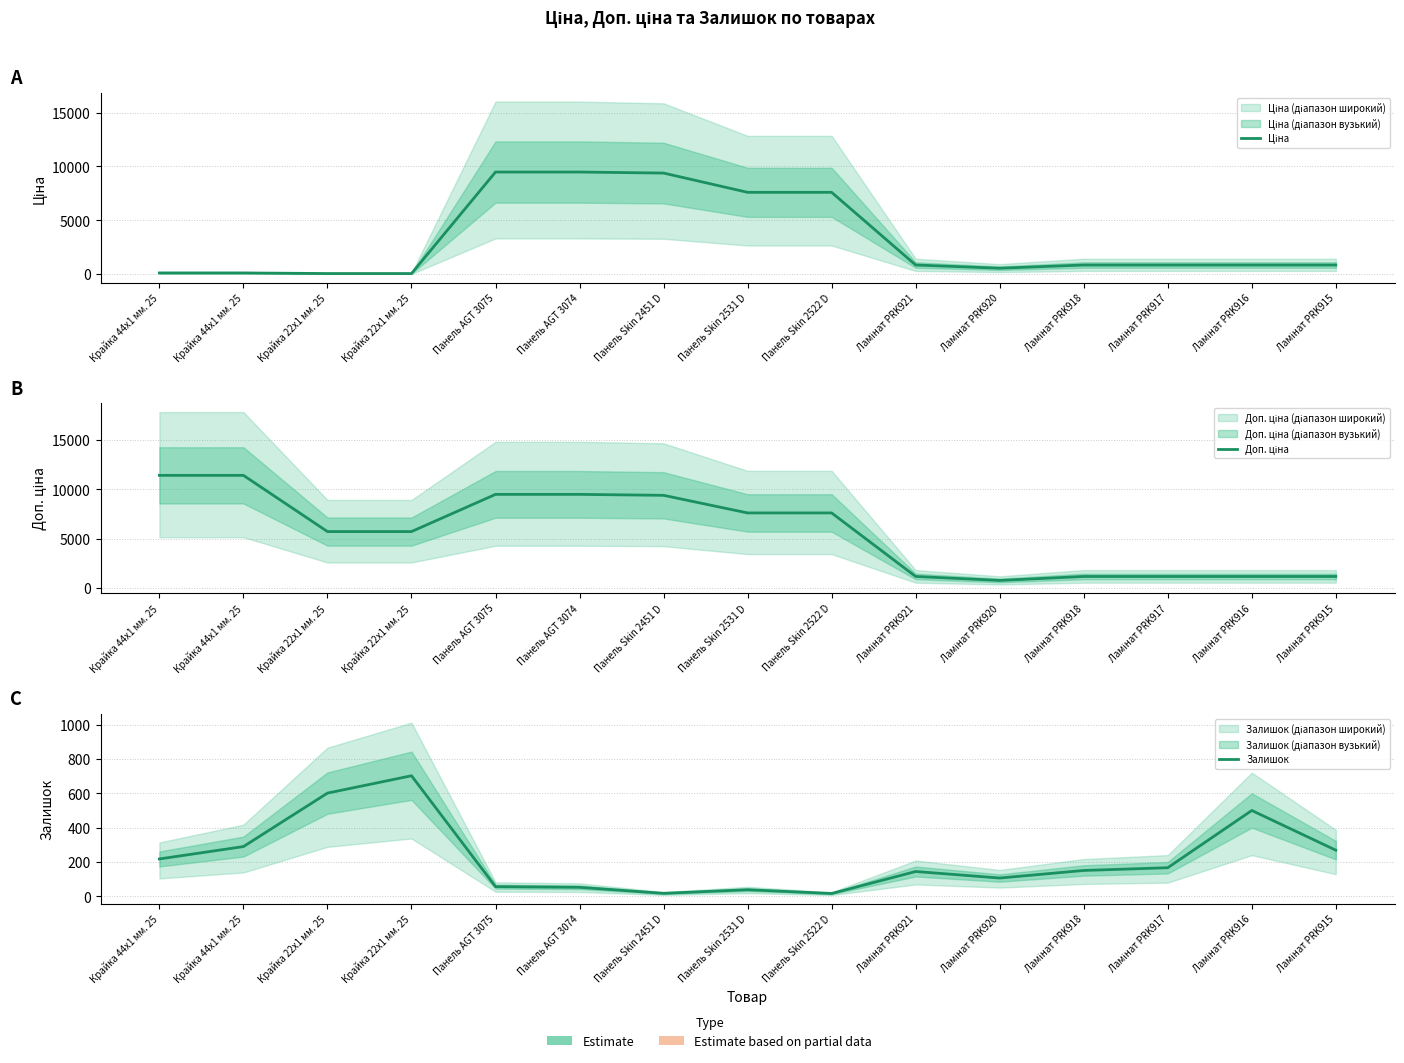

At which label does Доп. ціна first exceed 5705?

Крайка 44x1 мм. 25